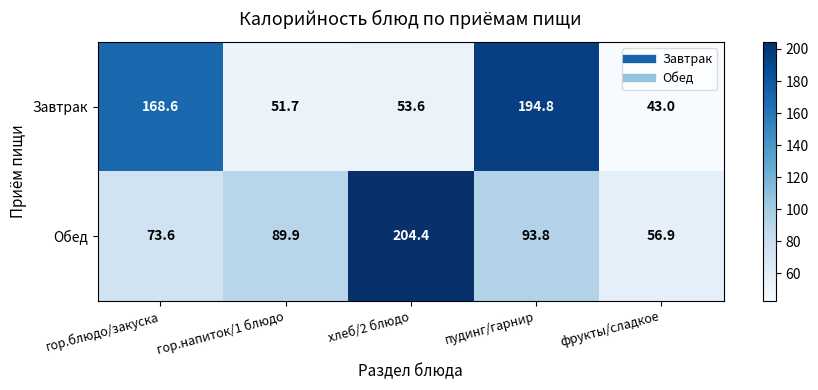

Reading left to right, extract all data points from this chart.

Завтрак: 168.6	51.7	53.6	194.8	43.0
Обед: 73.6	89.9	204.4	93.8	56.9